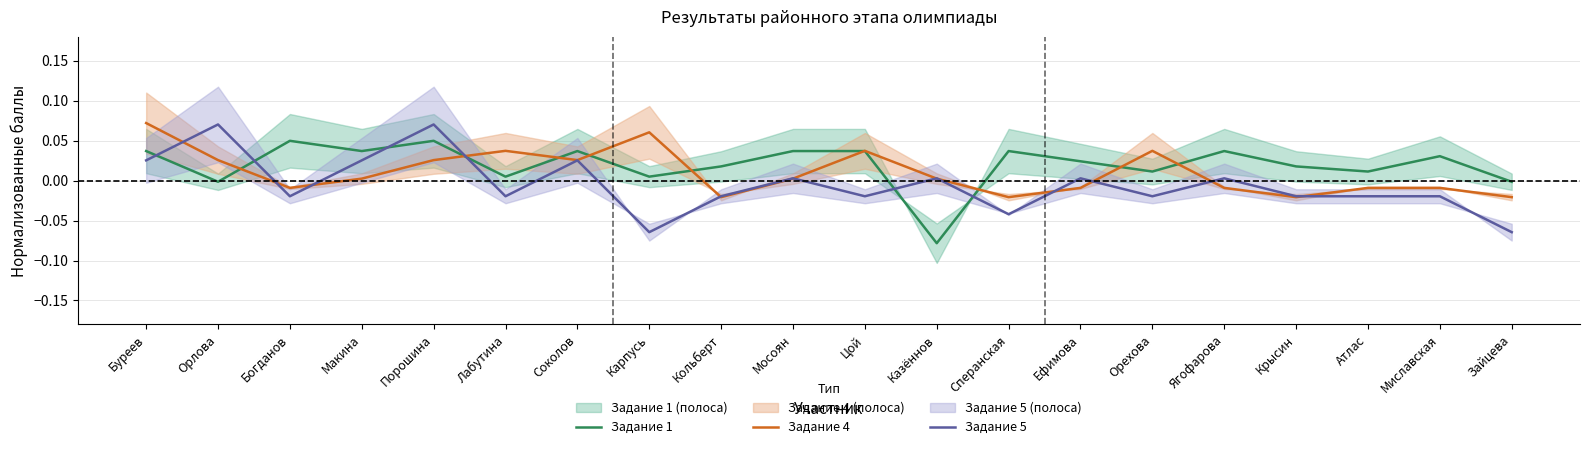

Which category has the highest value in the Задание 5 series?

Орлова